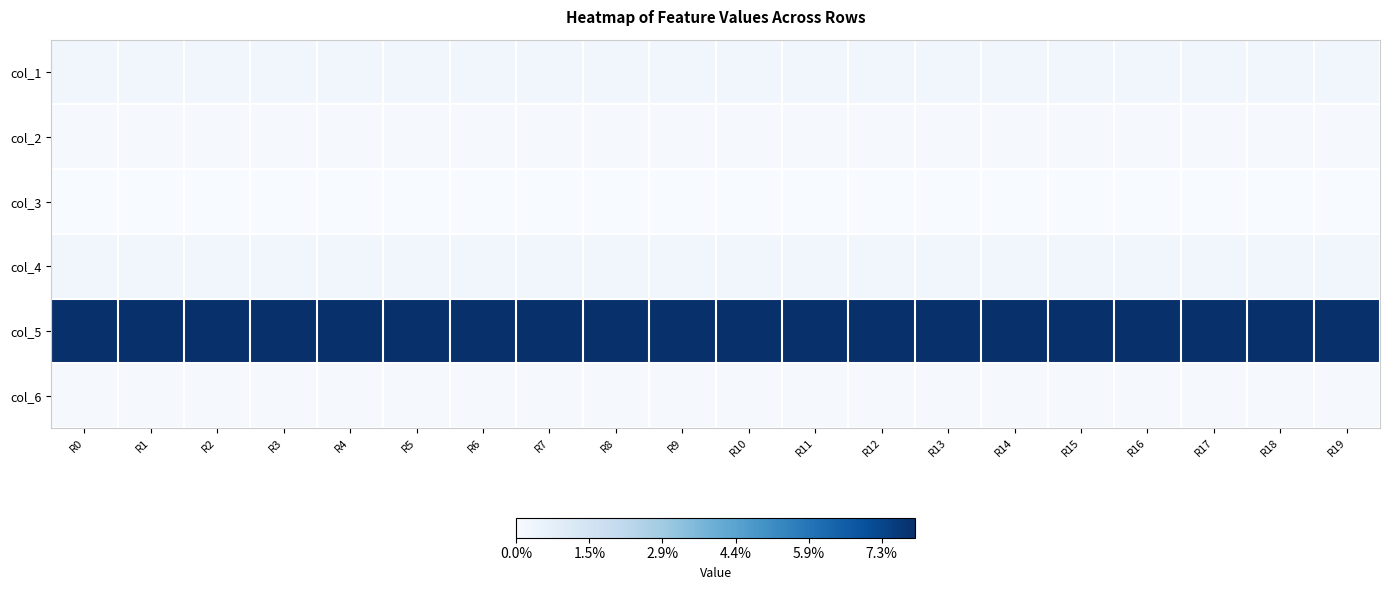

Reading right to left, extract all data points from this chart.

col_1: R19=0.4	R18=0.4	R17=0.4	R16=0.4	R15=0.4	R14=0.4	R13=0.4	R12=0.4	R11=0.4	R10=0.4	R9=0.4	R8=0.4	R7=0.4	R6=0.4	R5=0.4	R4=0.4	R3=0.4	R2=0.4	R1=0.4	R0=0.4
col_2: R19=0.1	R18=0.1	R17=0.1	R16=0.1	R15=0.1	R14=0.1	R13=0.1	R12=0.1	R11=0.1	R10=0.1	R9=0.1	R8=0.1	R7=0.1	R6=0.1	R5=0.1	R4=0.1	R3=0.1	R2=0.1	R1=0.1	R0=0.1
col_3: R19=0.0	R18=0.0	R17=0.0	R16=0.0	R15=0.0	R14=0.0	R13=0.0	R12=0.0	R11=0.0	R10=0.0	R9=0.0	R8=0.0	R7=0.0	R6=0.0	R5=0.0	R4=0.0	R3=0.0	R2=0.0	R1=0.0	R0=0.0
col_4: R19=0.4	R18=0.4	R17=0.4	R16=0.4	R15=0.4	R14=0.4	R13=0.4	R12=0.4	R11=0.4	R10=0.4	R9=0.4	R8=0.4	R7=0.4	R6=0.4	R5=0.4	R4=0.4	R3=0.4	R2=0.4	R1=0.4	R0=0.4
col_5: R19=10.9	R18=10.9	R17=10.9	R16=10.9	R15=10.9	R14=10.9	R13=10.9	R12=10.9	R11=10.9	R10=10.9	R9=10.9	R8=10.9	R7=10.9	R6=10.9	R5=10.9	R4=10.9	R3=10.9	R2=10.9	R1=10.9	R0=10.9
col_6: R19=0.1	R18=0.1	R17=0.1	R16=0.1	R15=0.1	R14=0.1	R13=0.1	R12=0.1	R11=0.1	R10=0.1	R9=0.1	R8=0.1	R7=0.1	R6=0.1	R5=0.1	R4=0.1	R3=0.1	R2=0.1	R1=0.1	R0=0.1